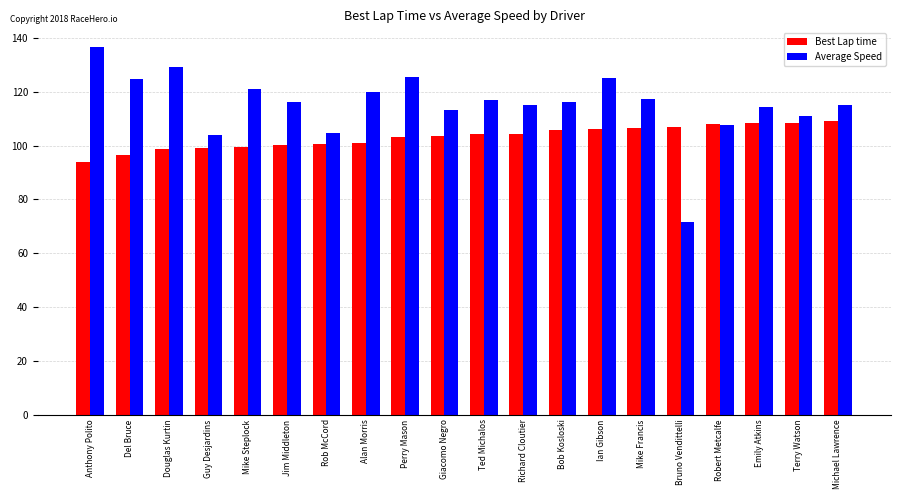

What is the label of the 10th bar from the left?

Giacomo Negro